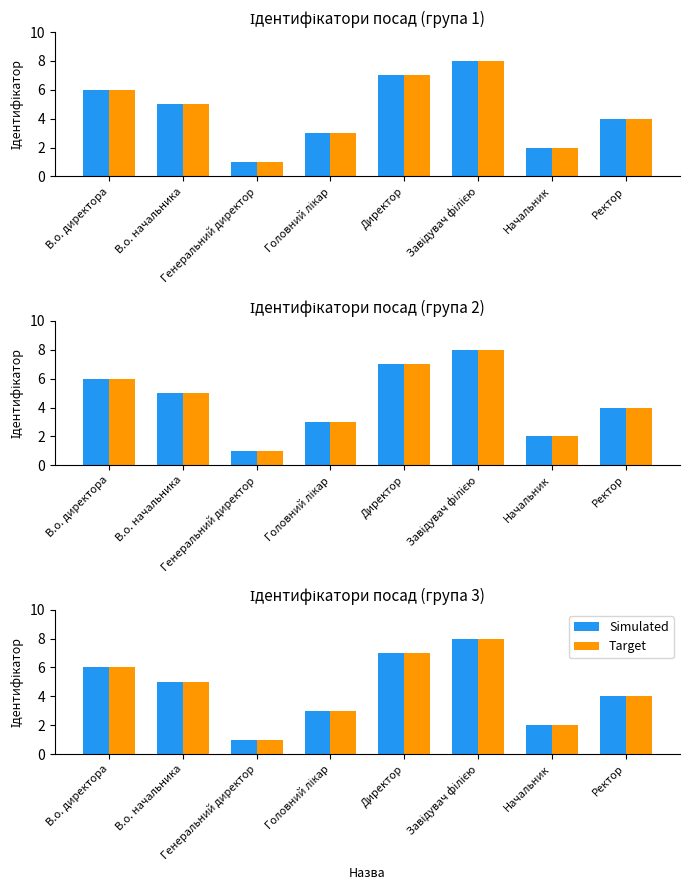

What is the label of the 4th bar from the left?

Головний лікар